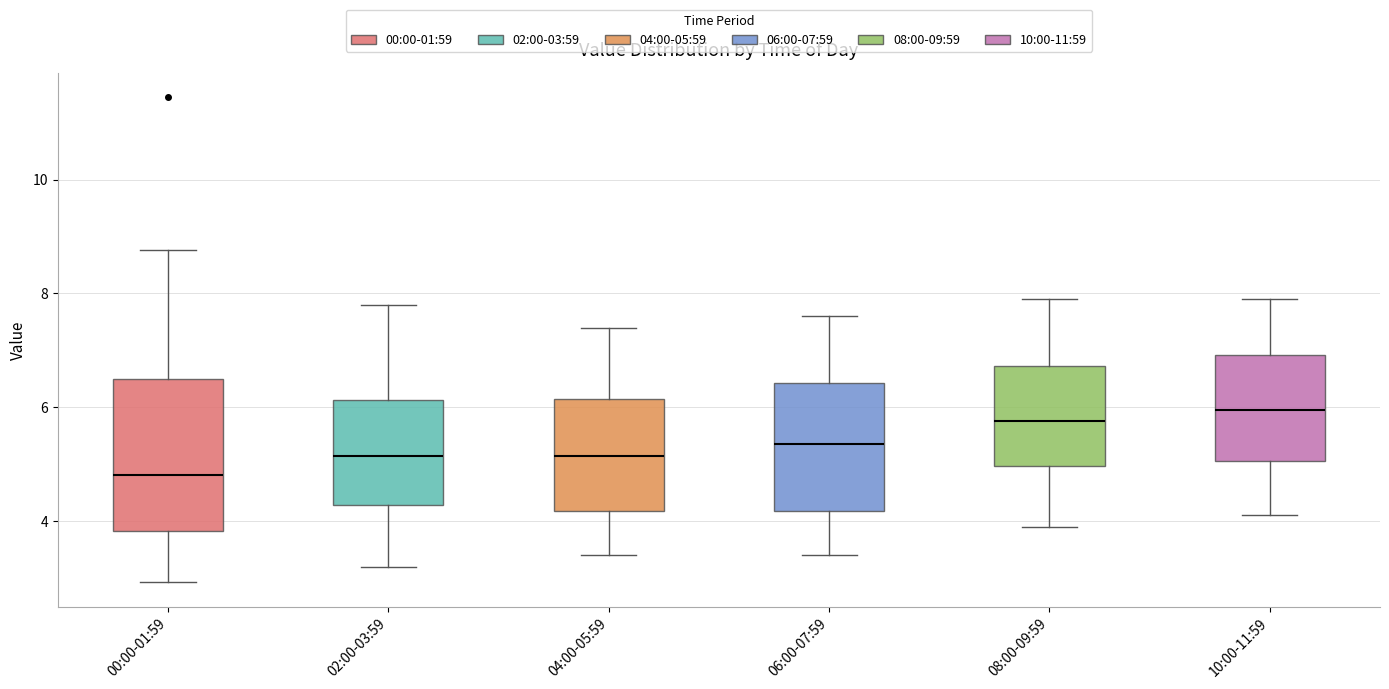

Reading left to right, transcribe this box plot: for each box, give where its median line is, the range the box spans, and where its two whiskers end, as read against the y-axis. The values are not printed on the chart, so give them approximately, as read against the axis.

00:00-01:59: median 4.8, box 3.8 to 6.4, whiskers 3.0 to 8.8
02:00-03:59: median 5.2, box 4.2 to 6.2, whiskers 3.2 to 7.8
04:00-05:59: median 5.2, box 4.2 to 6.2, whiskers 3.4 to 7.4
06:00-07:59: median 5.4, box 4.2 to 6.4, whiskers 3.4 to 7.6
08:00-09:59: median 5.8, box 5.0 to 6.8, whiskers 4.0 to 8.0
10:00-11:59: median 6.0, box 5.0 to 7.0, whiskers 4.2 to 8.0